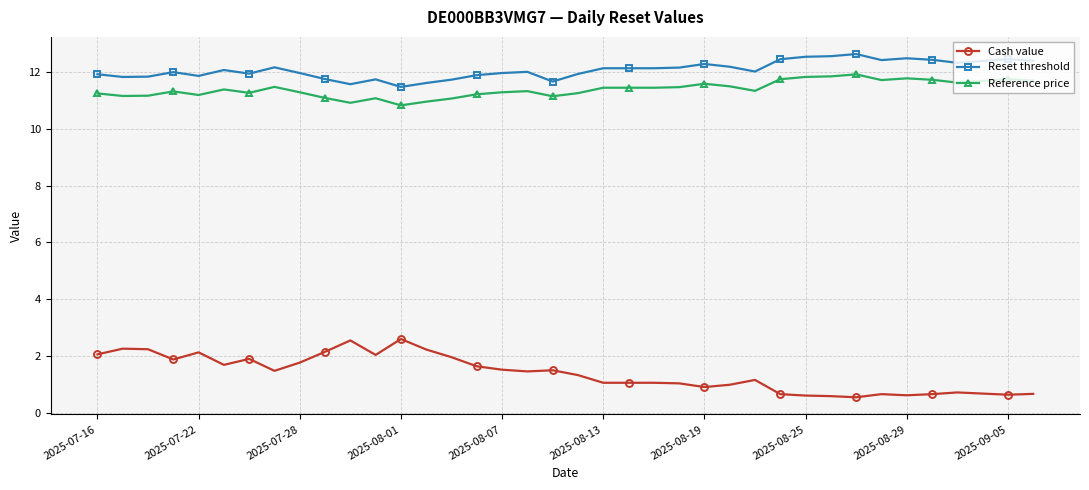

Does the chart display data point markers on the line(s)?

Yes